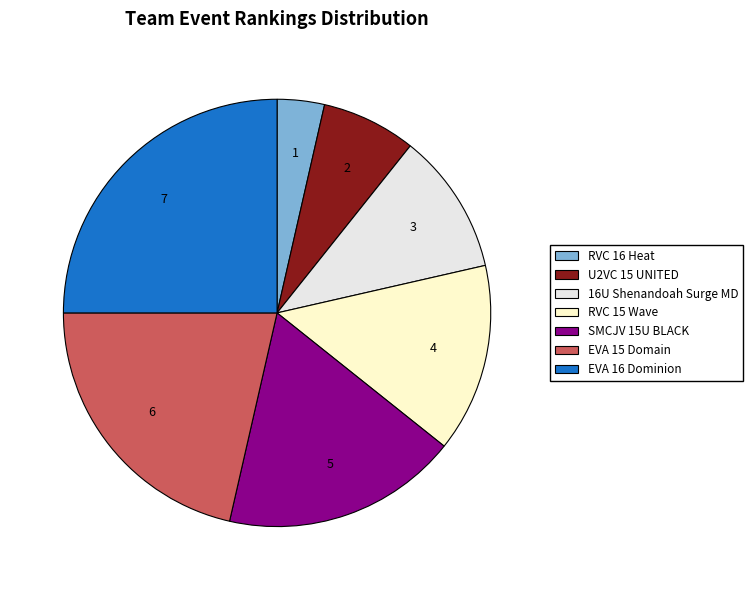

The EVA 15 Domain slice represents 15% of the pie. True or false?

False